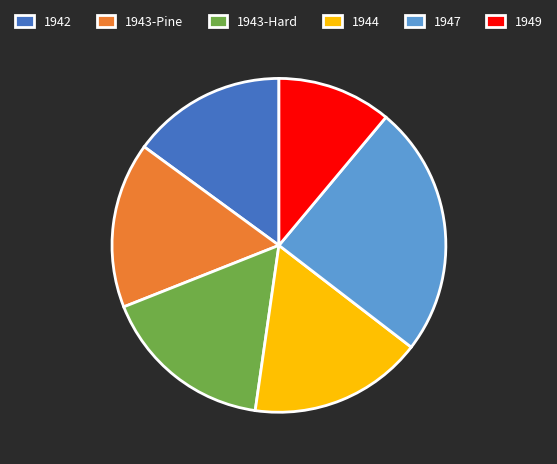

Does 1942 account for over 50% of the chart?

No